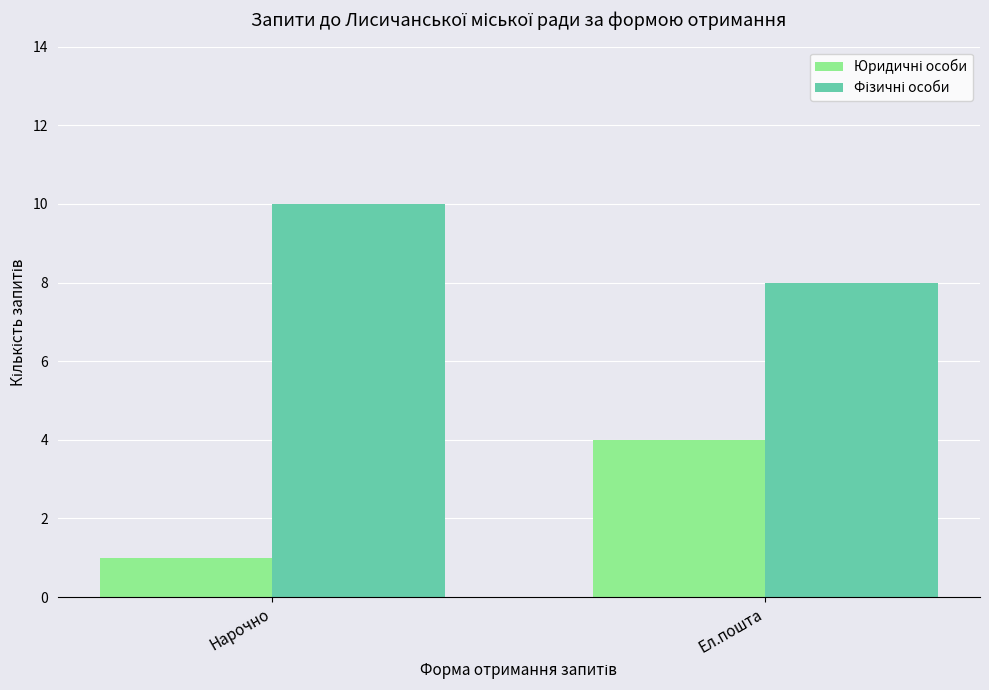

What is the difference between the highest and lowest values at Нарочно?

9